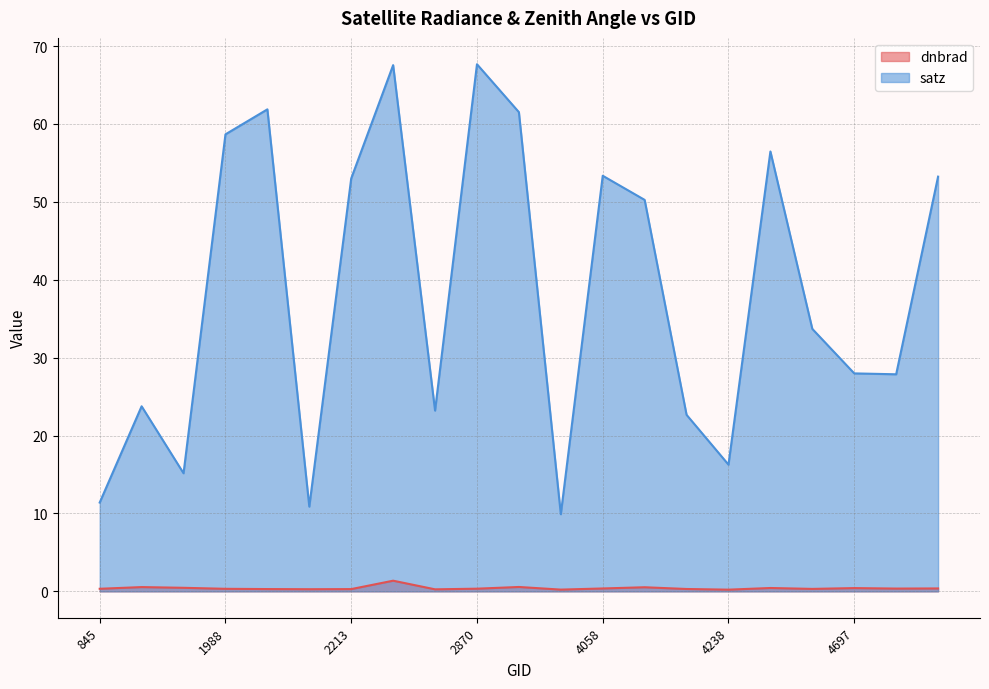

Is it true that satz equals 17.7 at 4697?

False